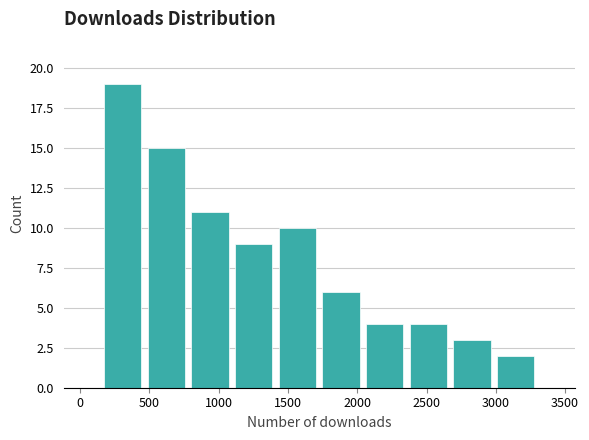

Which range on the x-axis has the tallest bar?

150 to 450